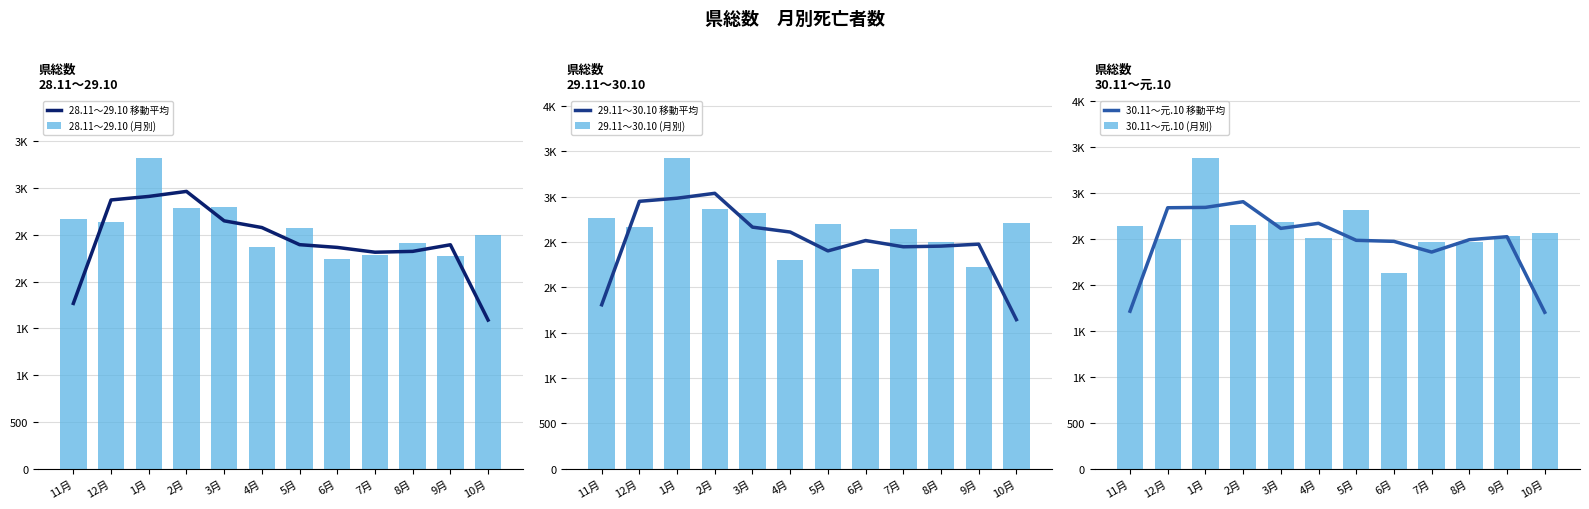

Rank the series at 6月 from lowest to highest value.

30.11～元.10 (月別), 29.11～30.10 (月別), 28.11～29.10 (月別), 28.11～29.10 移動平均, 30.11～元.10 移動平均, 29.11～30.10 移動平均